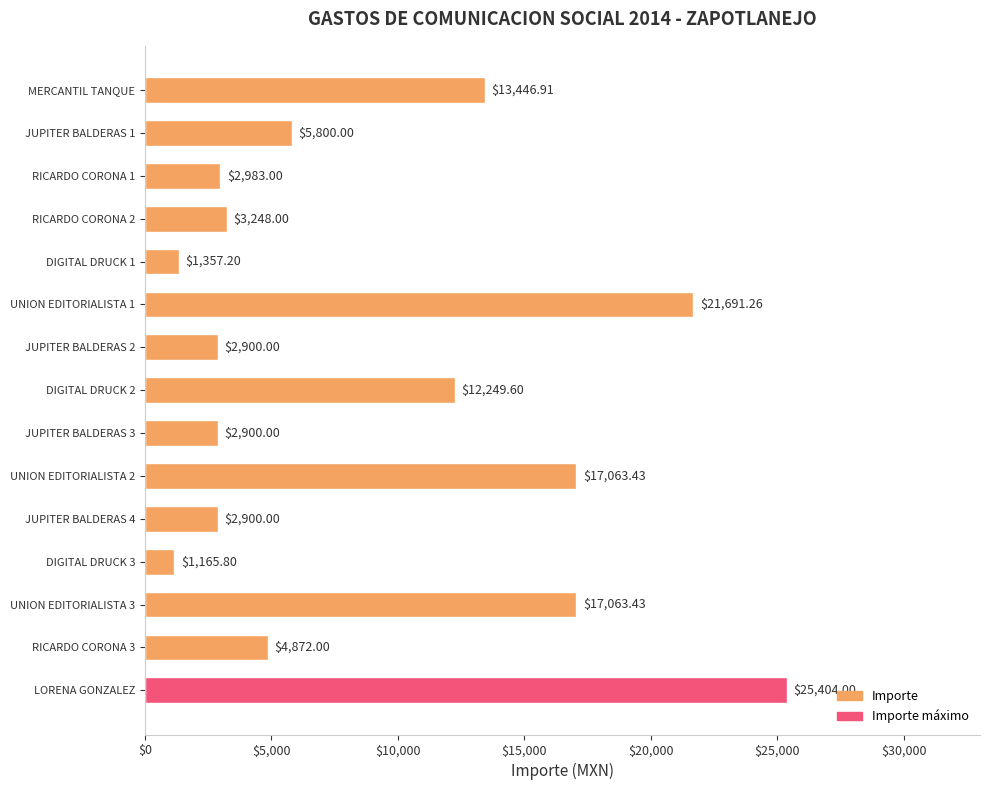

What is the difference between the maximum and minimum values?

24238.2